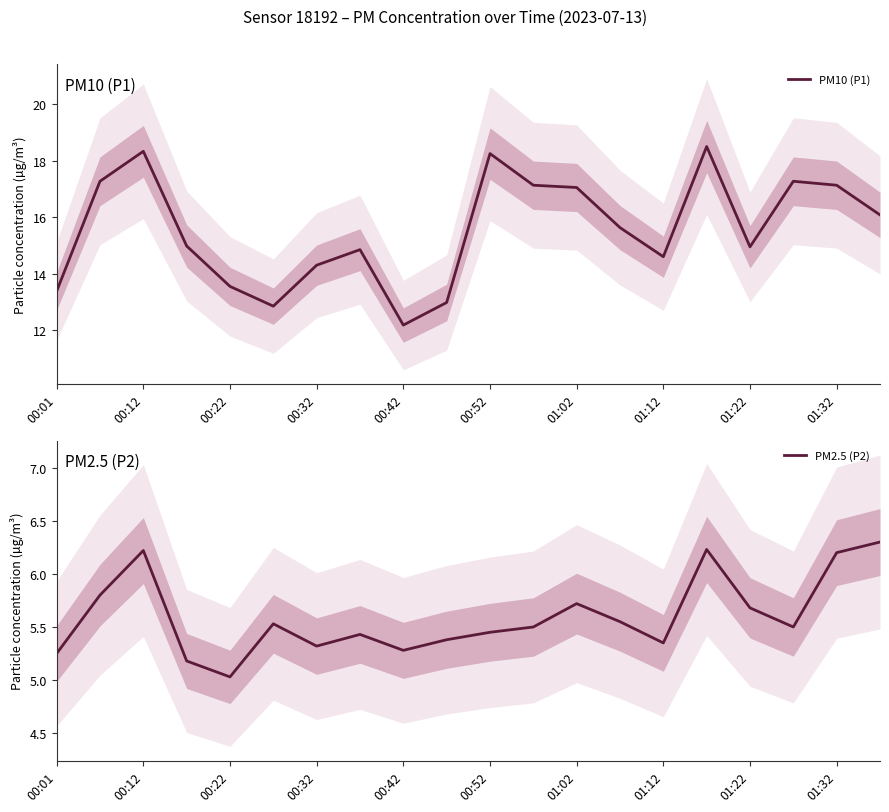

At which label does PM10 (P1) reach its minimum?

00:42